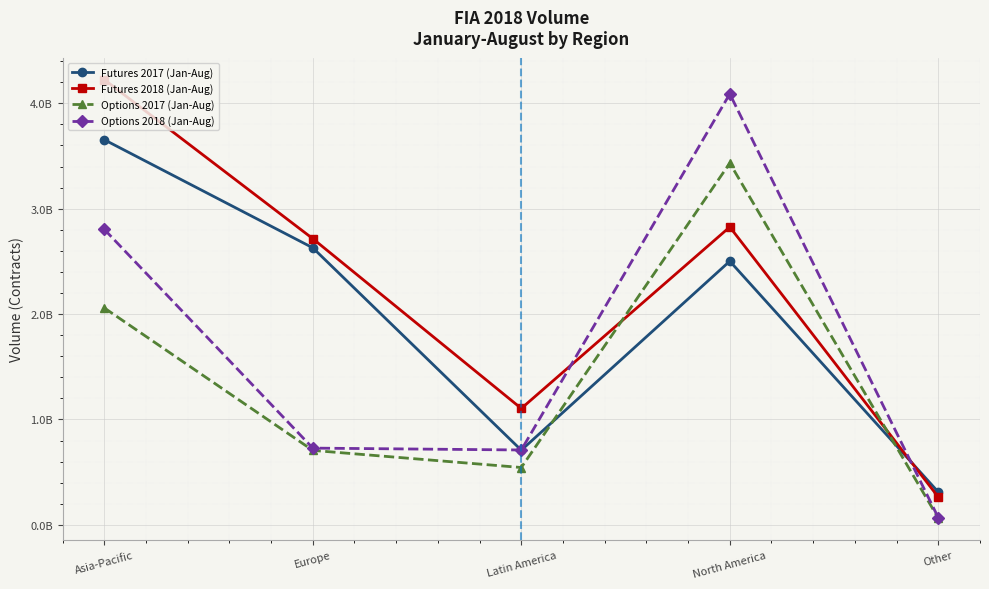

True or false: Futures 2017 (Jan-Aug) and Options 2018 (Jan-Aug) intersect in this chart.

True